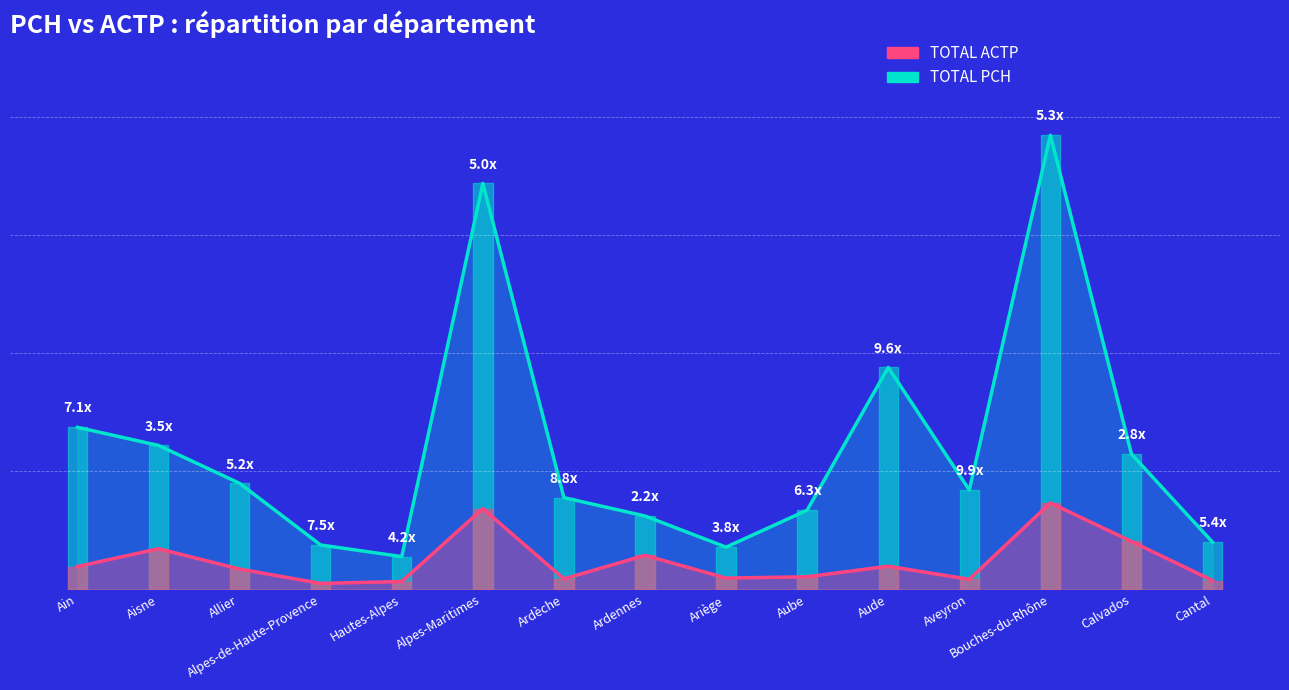

What is the spread (max minus min) of values at Alpes-de-Haute-Provence?

650